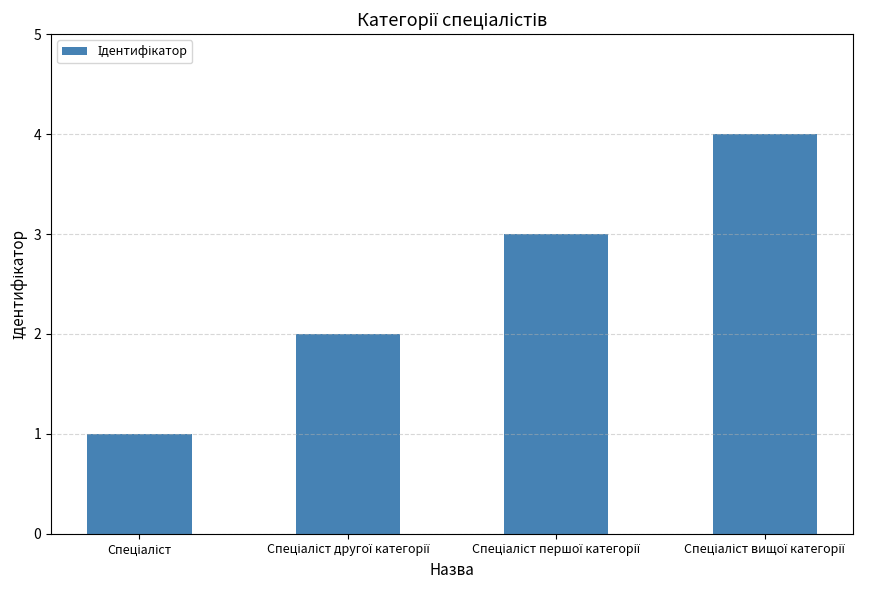

What is the greatest value displayed?

4